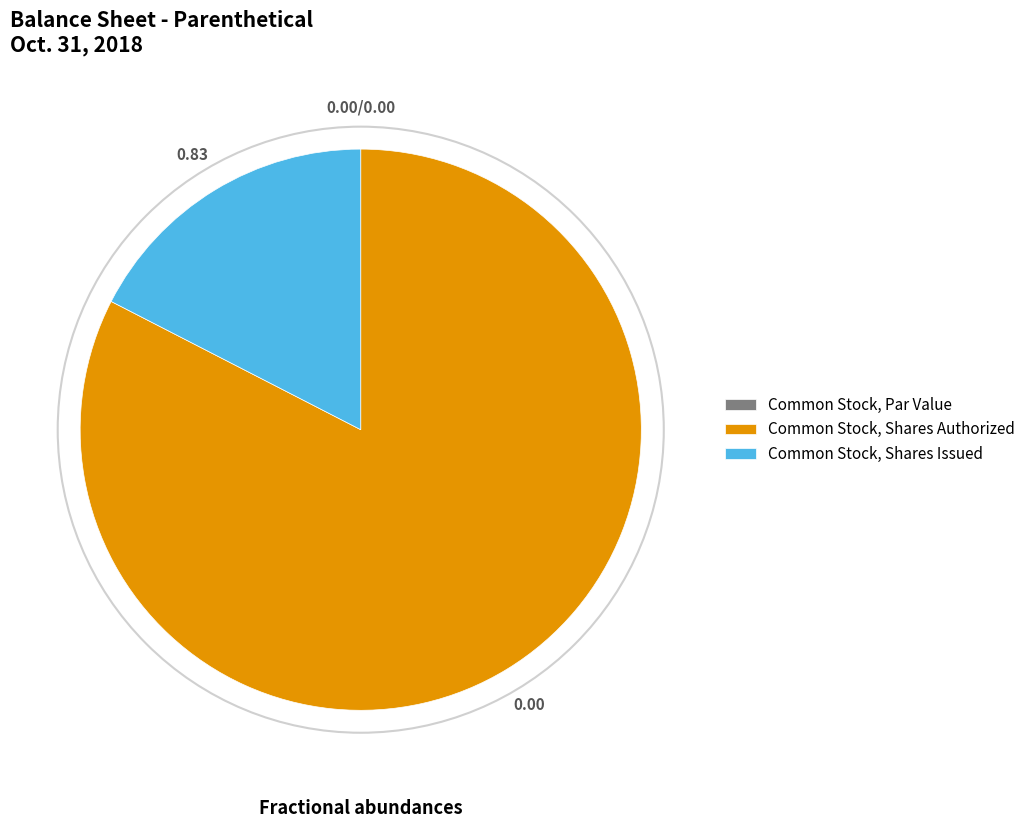

Approximately how many times larger is the value at Common Stock, Shares Authorized compared to Common Stock, Shares Issued?

4.7